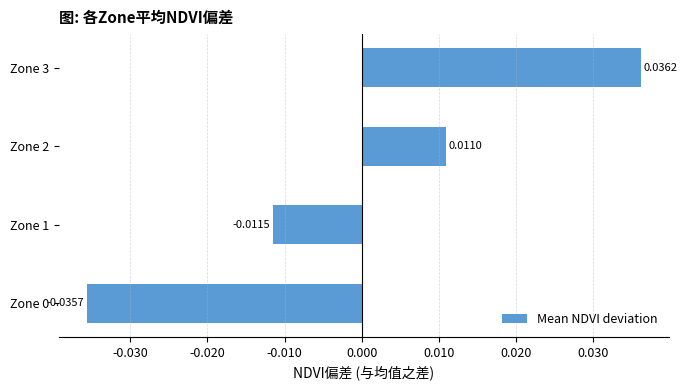

Which has a higher value, Zone 3 or Zone 2?

Zone 3